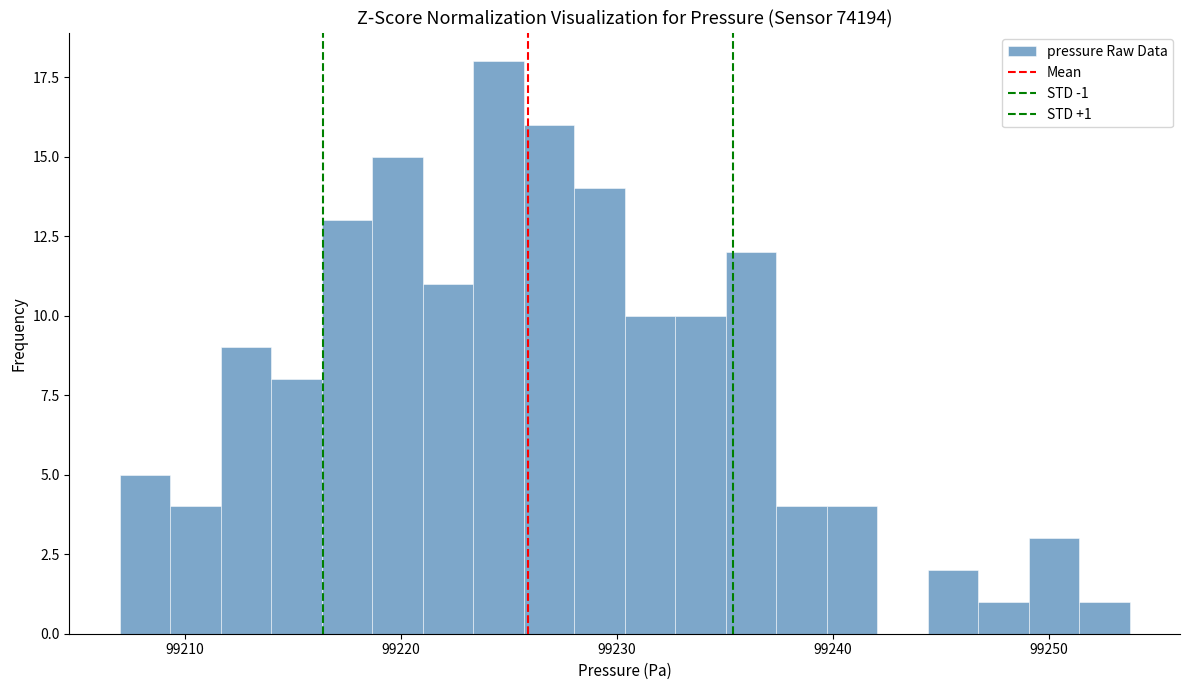

Read against the x-axis, roughly where is the centre of the tallest bar?

99225